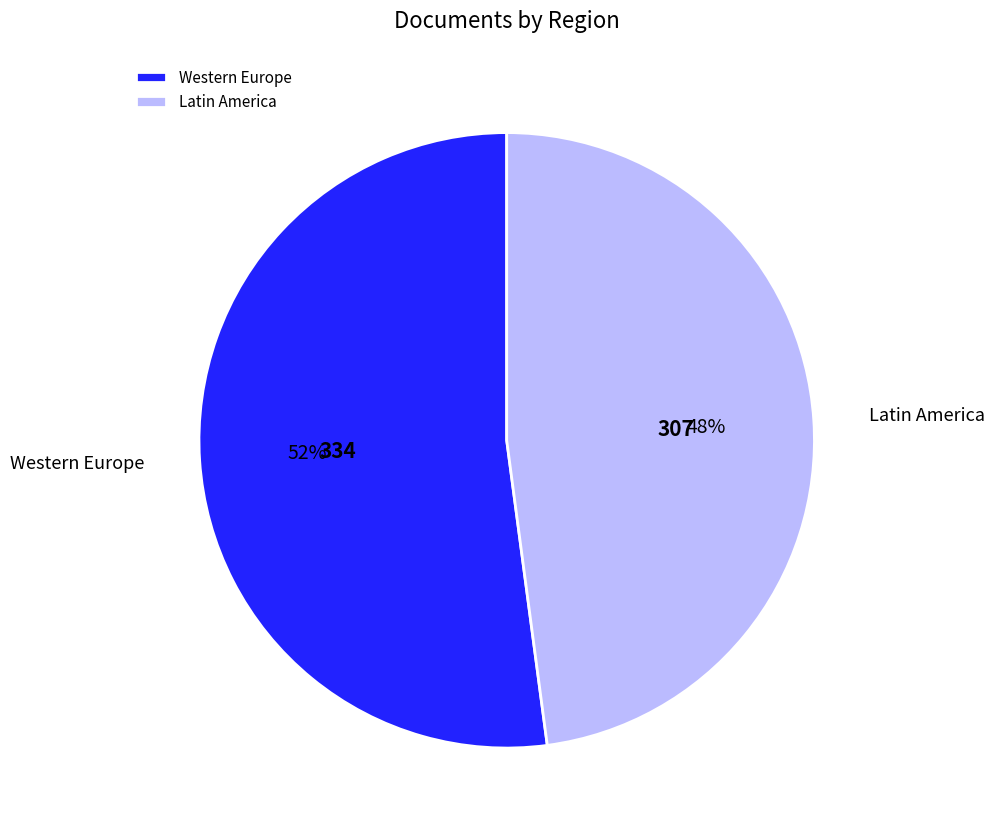

How many segments does this pie chart have?

2